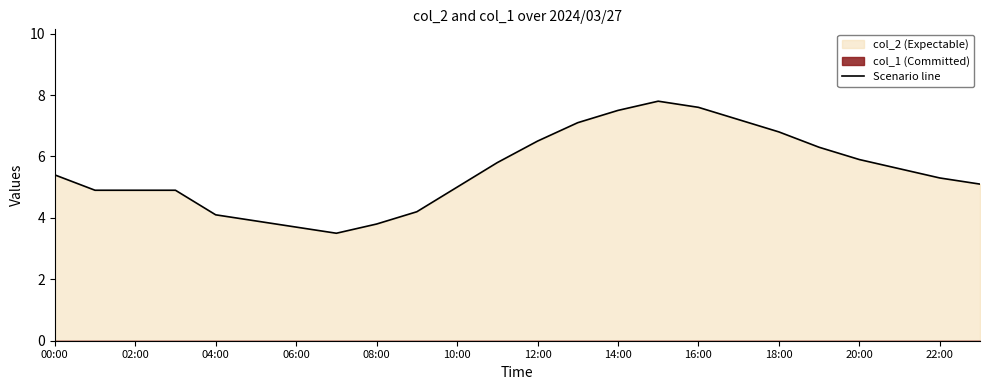

The Scenario line series shows 2.0 at 06:00. True or false?

False